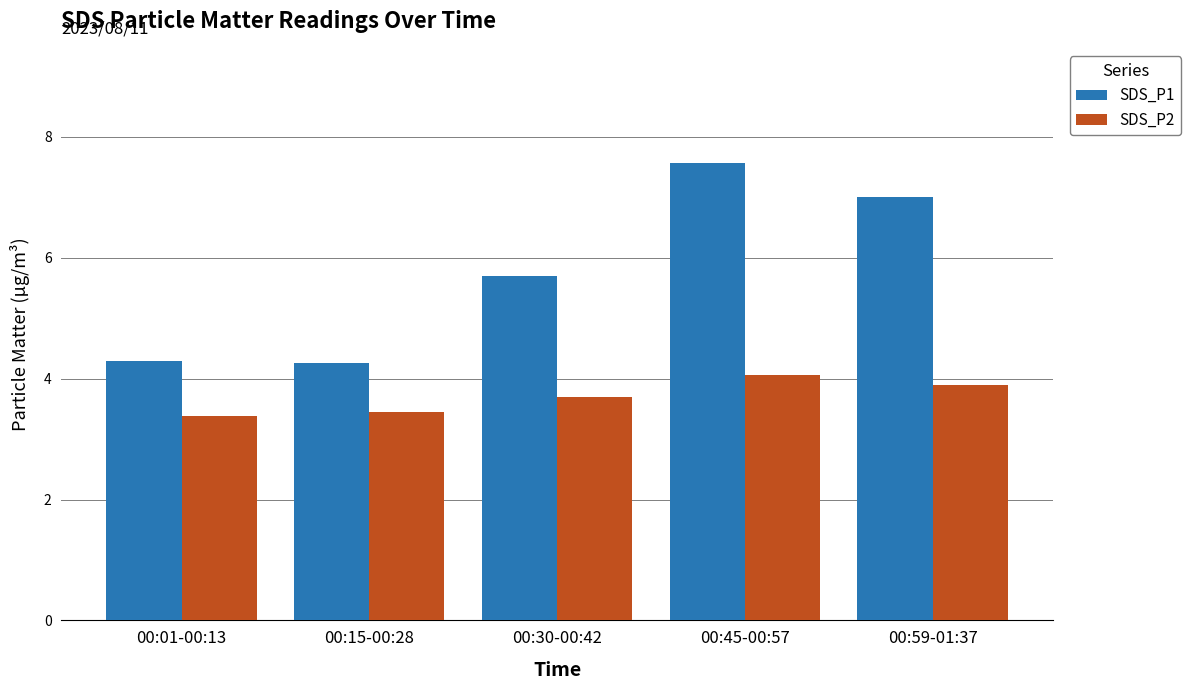

What is the maximum value shown in the chart?

7.6